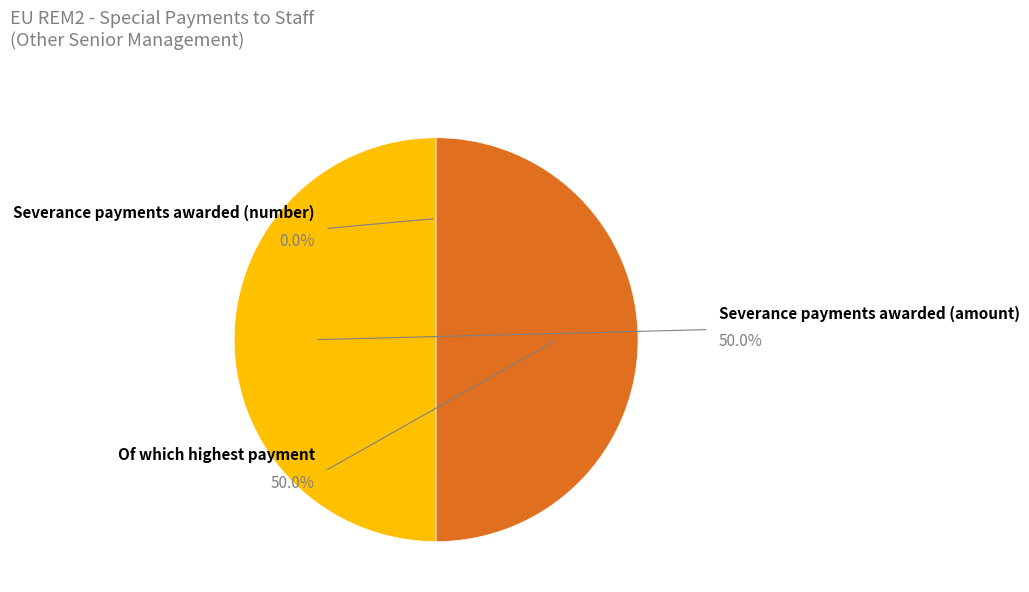

Count the number of slices in the pie.

3